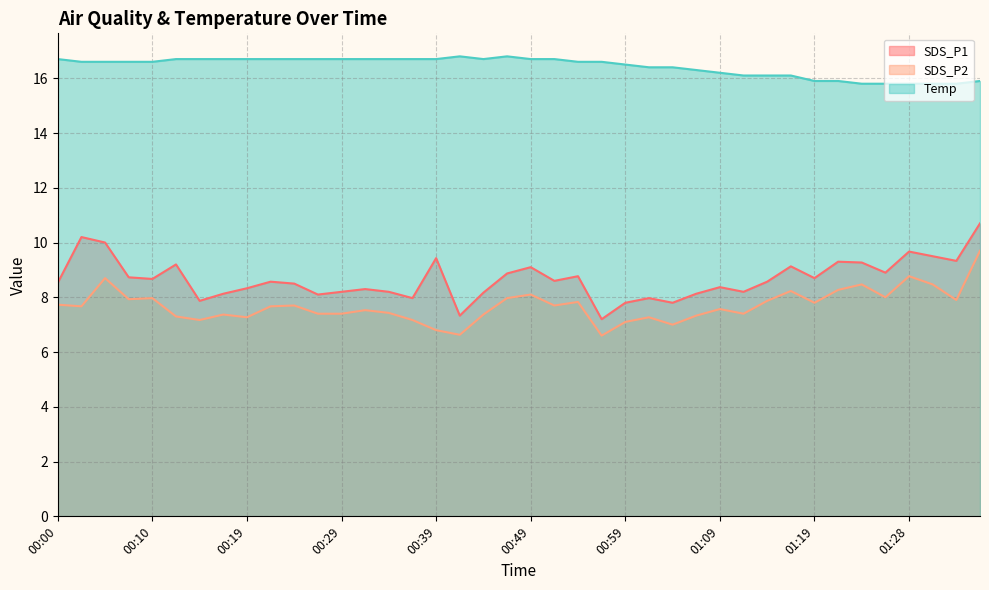

What is the spread (max minus min) of values at 00:44?

9.3